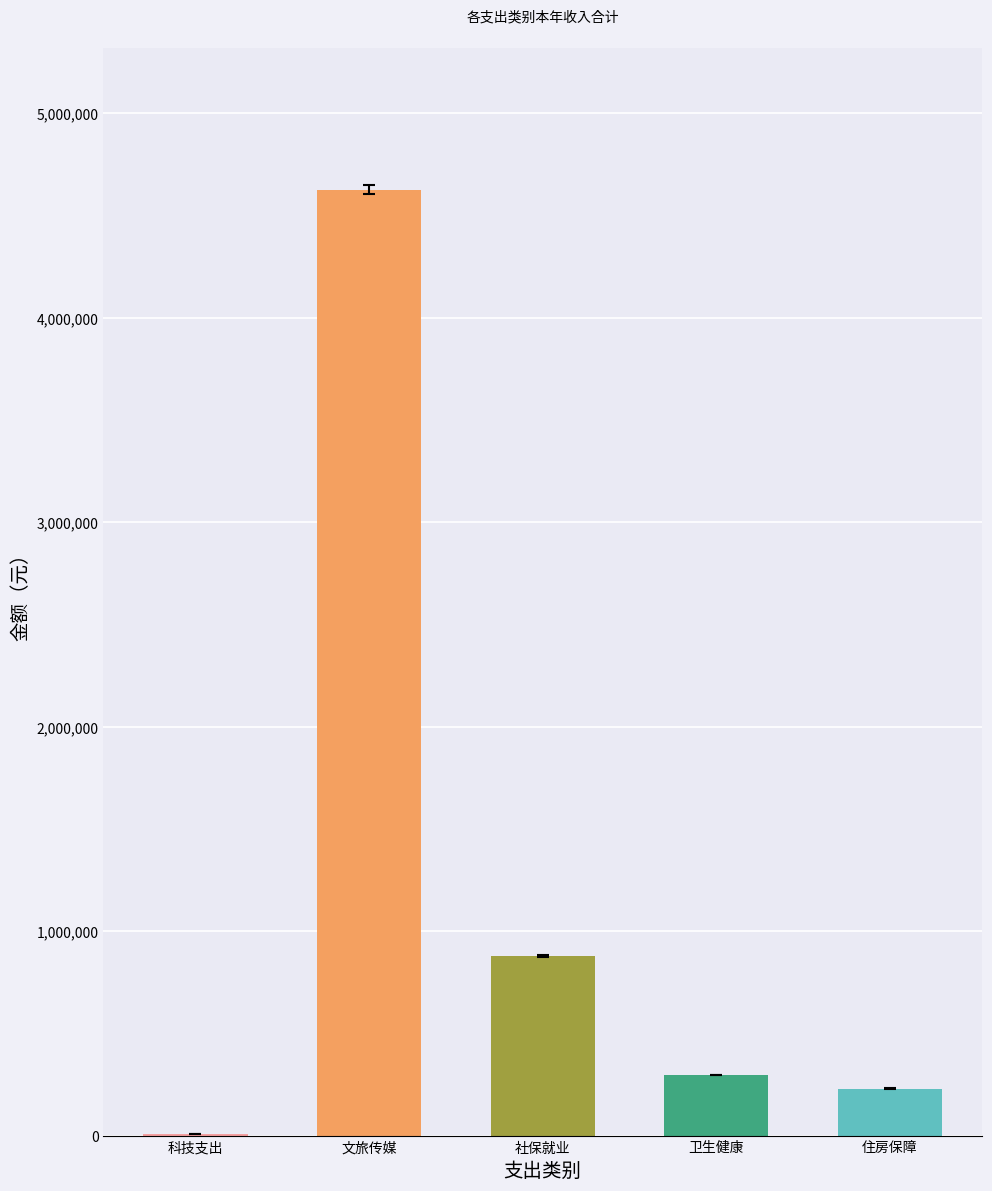

What is the change in value from 科技支出 to 卫生健康?

+286297.7